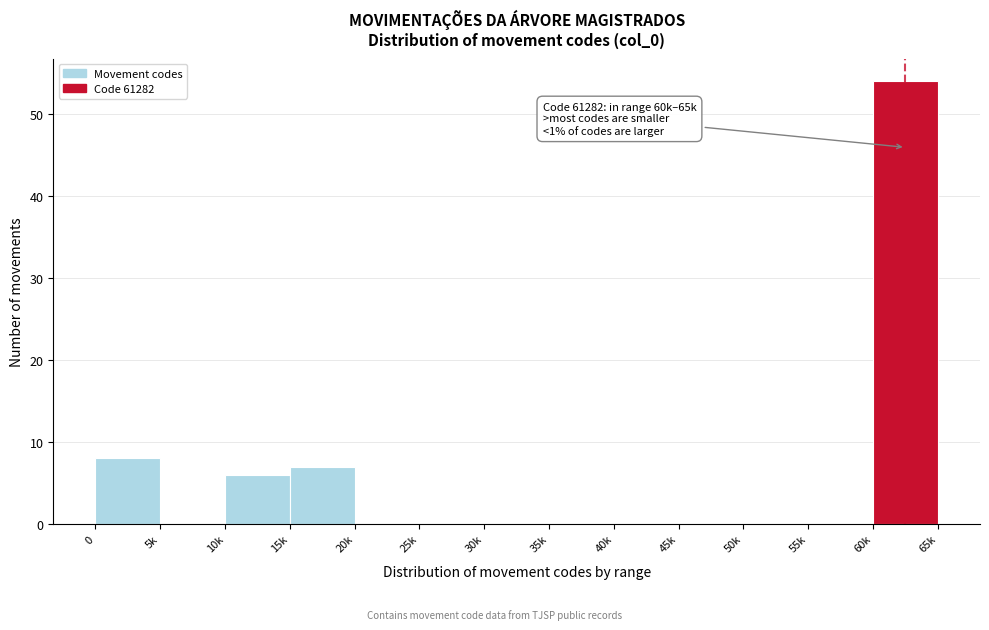

Reading left to right, what are all the values shown in this chart?

0=8	5k=0	10k=6	15k=7	20k=0	25k=0	30k=0	35k=0	40k=0	45k=0	50k=0	55k=0	60k=54